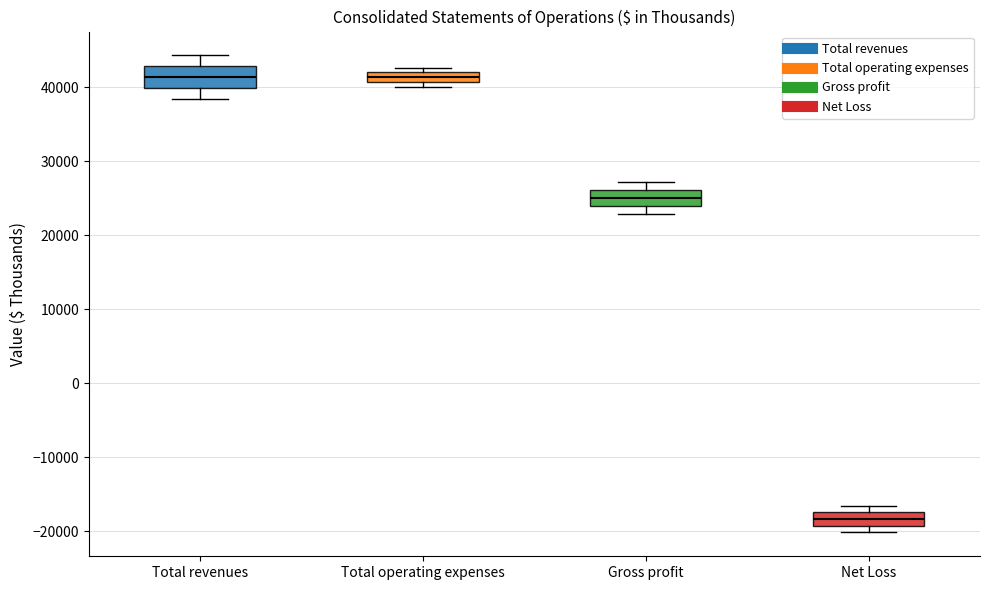

Where is the lower edge of the box for Total operating expenses on the y-axis? The values are not printed on the chart, so give them approximately, as read against the axis.

41000